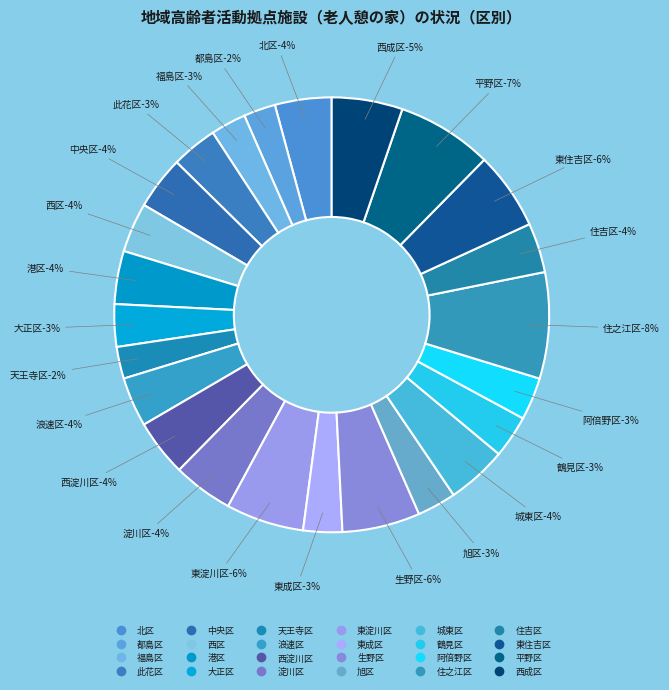

To the nearest percent, what is the combined percentage of 城東区 and 福島区?

7%